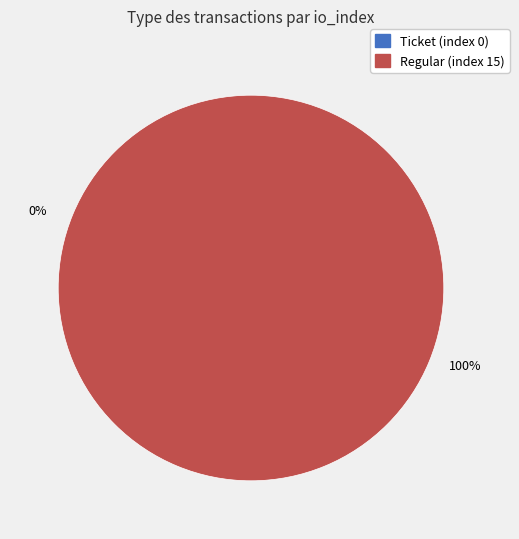

What percentage is the Regular (index 15) slice, to the nearest percent?

100%